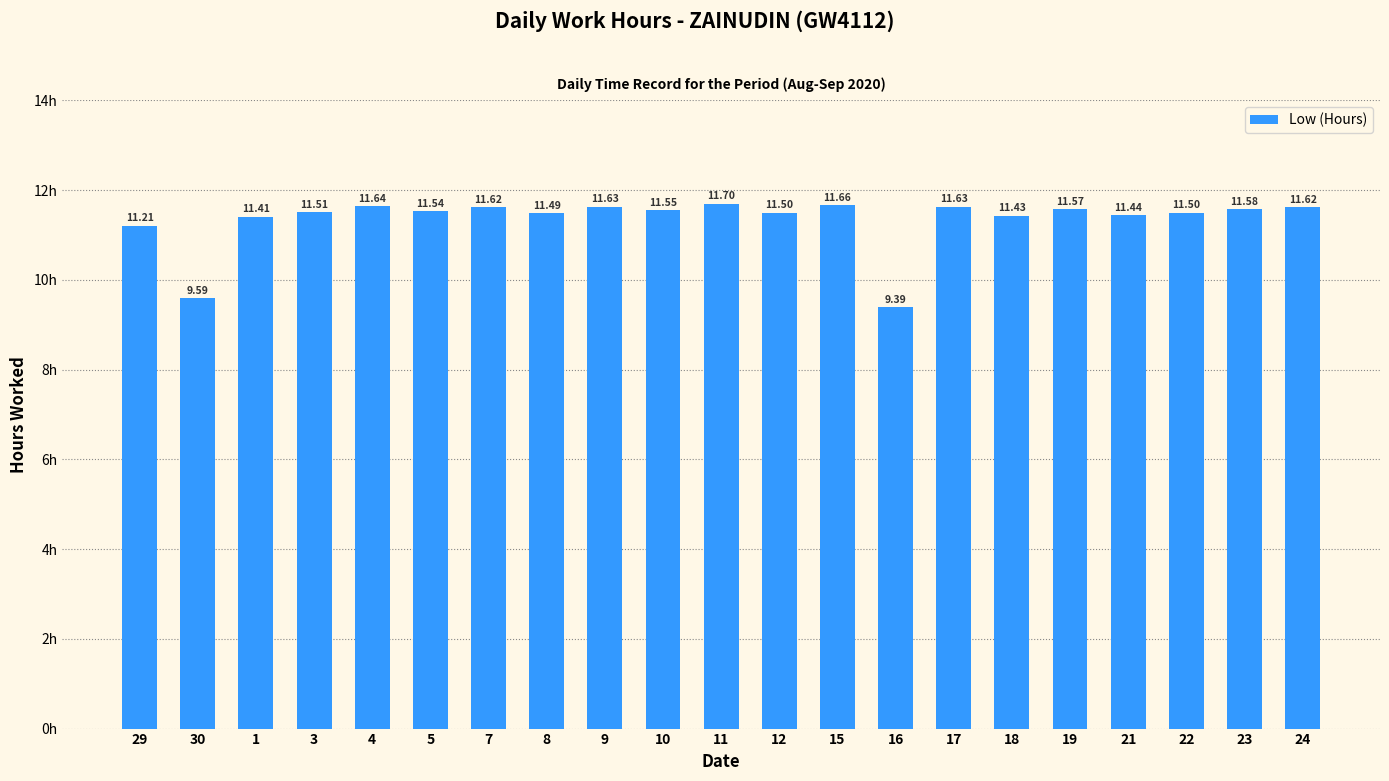

What is the ratio of the value at 15 to the value at 5?

1.0